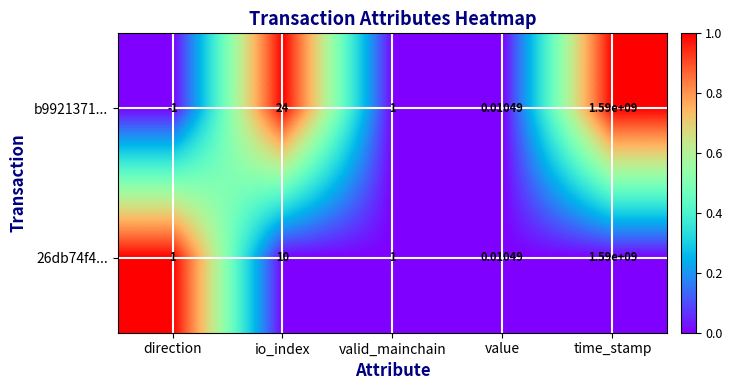

Where is 26db74f4... nearest to the value 795000000?

io_index